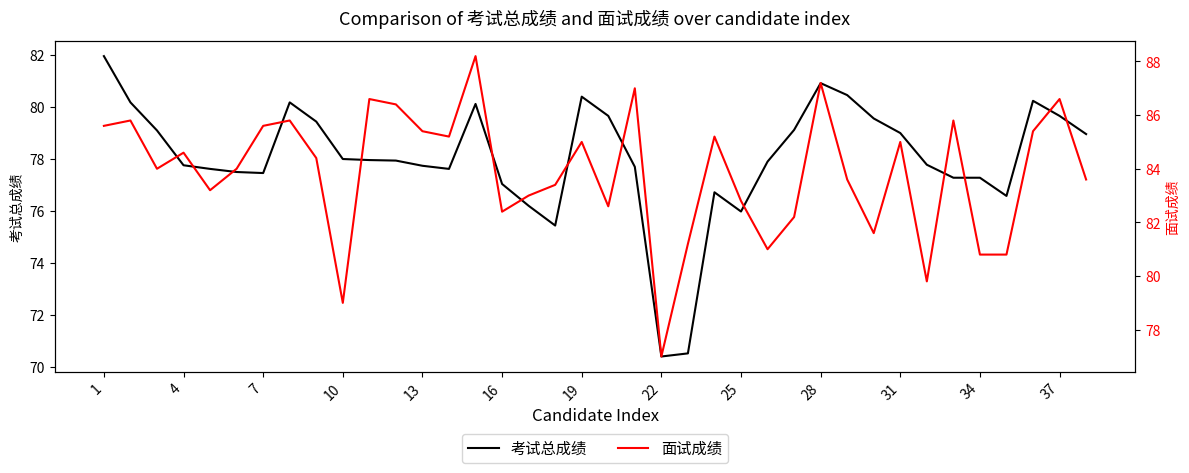

What is the minimum value for 考试总成绩?

70.4